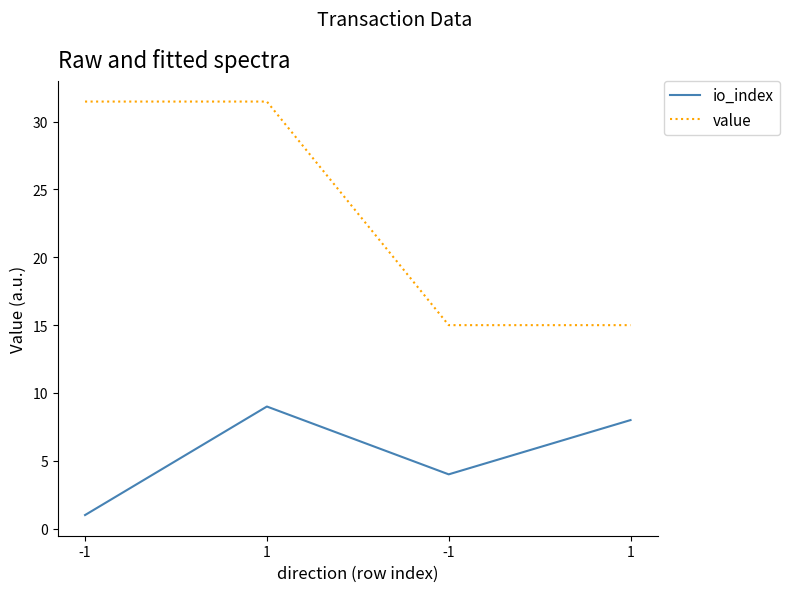

Count the number of data series in this chart.

2